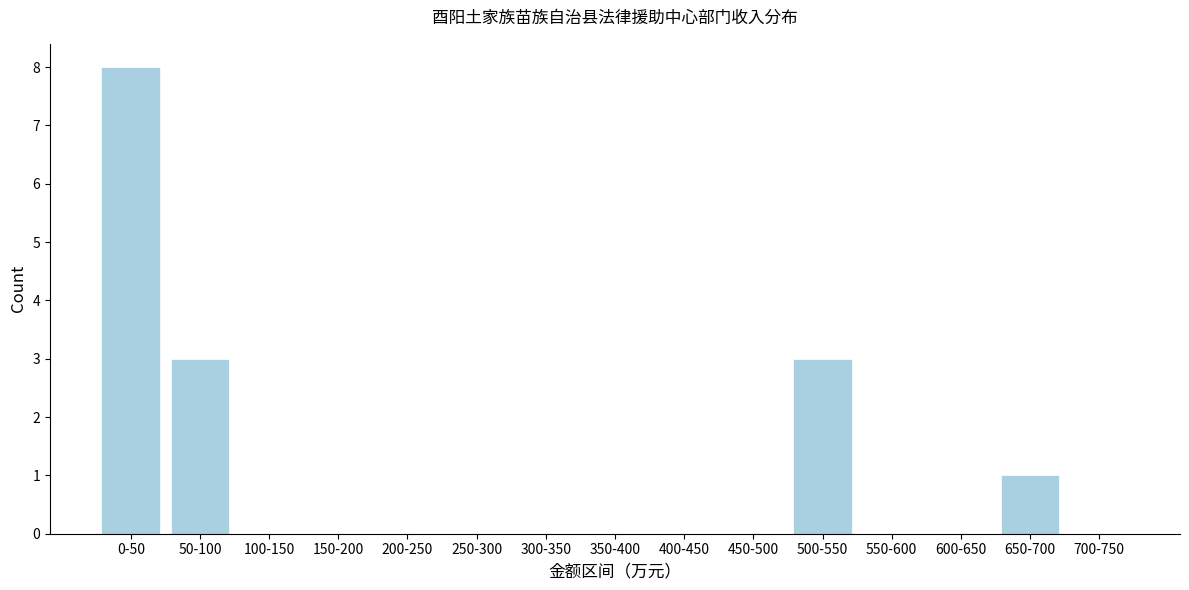

Reading left to right, list all the values displayed in this chart.

0-50=8	50-100=3	100-150=0	150-200=0	200-250=0	250-300=0	300-350=0	350-400=0	400-450=0	450-500=0	500-550=3	550-600=0	600-650=0	650-700=1	700-750=0